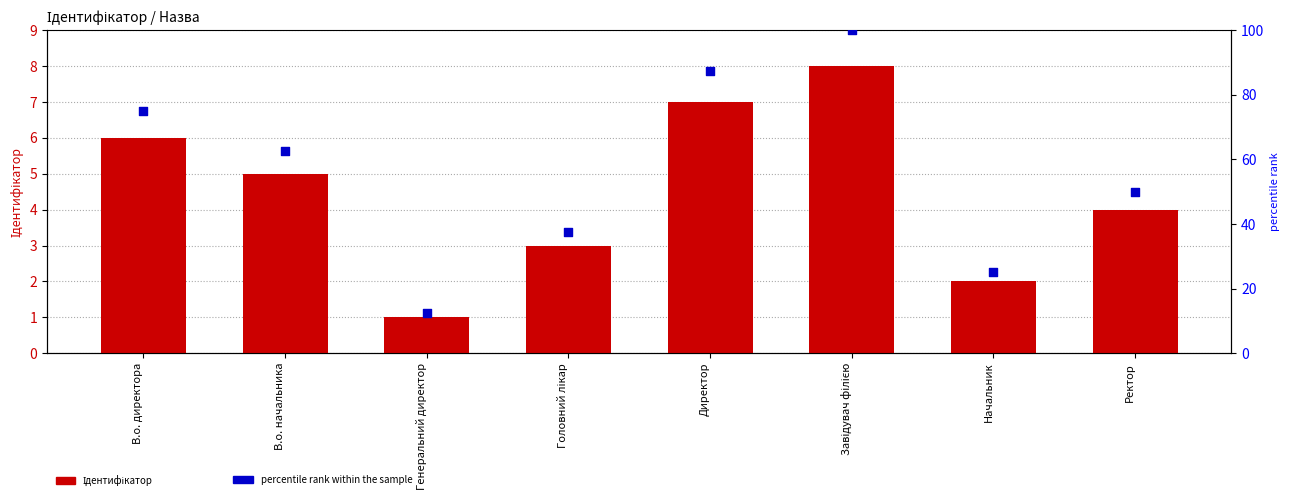

What are all the series names shown in the legend?

Ідентифікатор, percentile rank